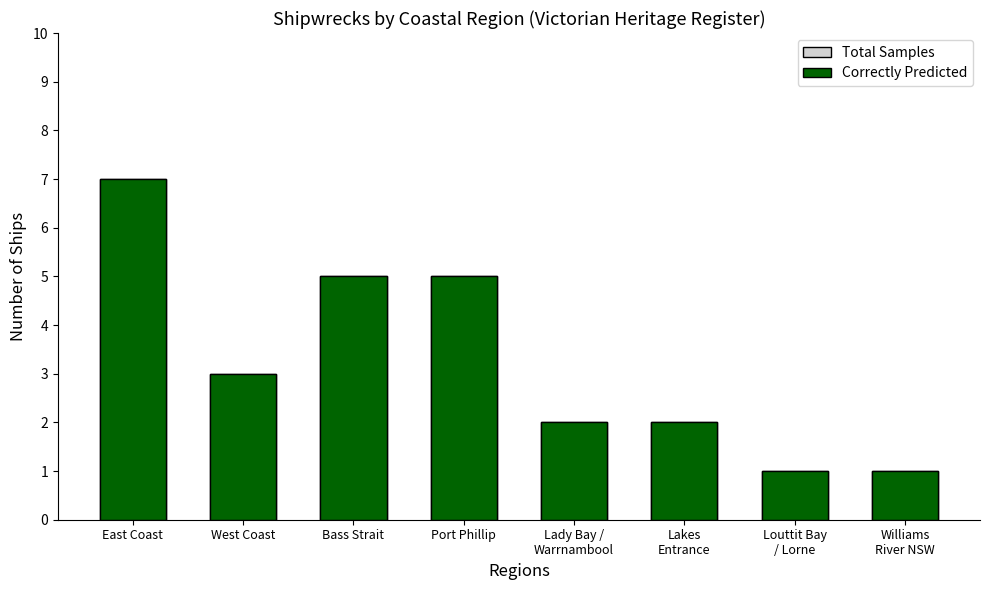

Between Lady Bay /
Warrnambool and Lakes
Entrance, which series saw the biggest shift?

Total Samples